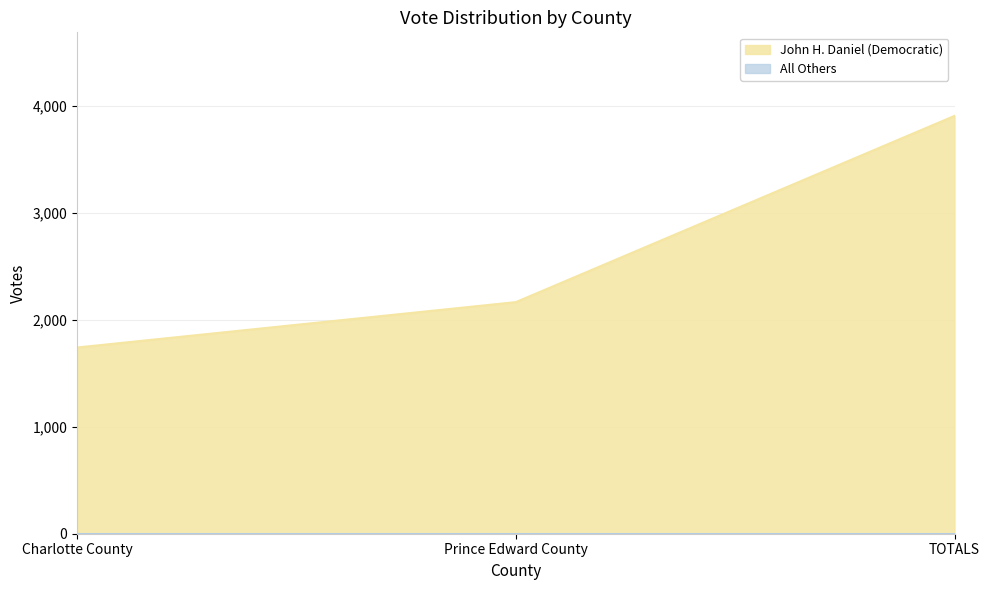

Count the number of categories in the chart.

3